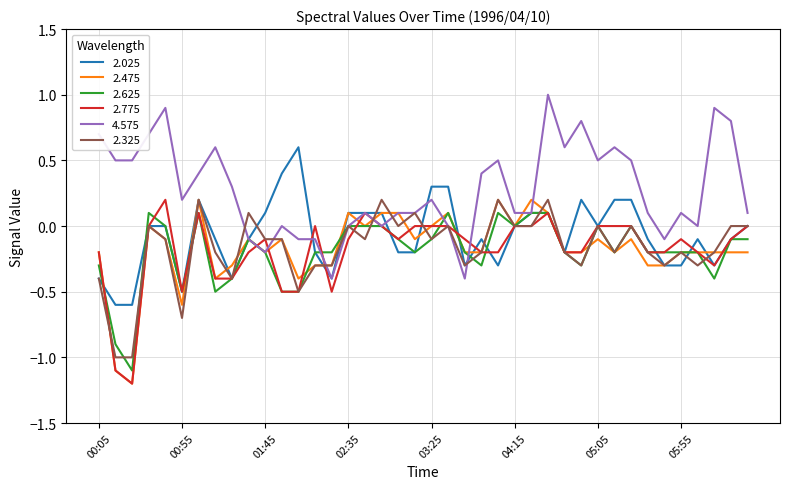

True or false: 2.025 and 2.325 cross at least once.

True